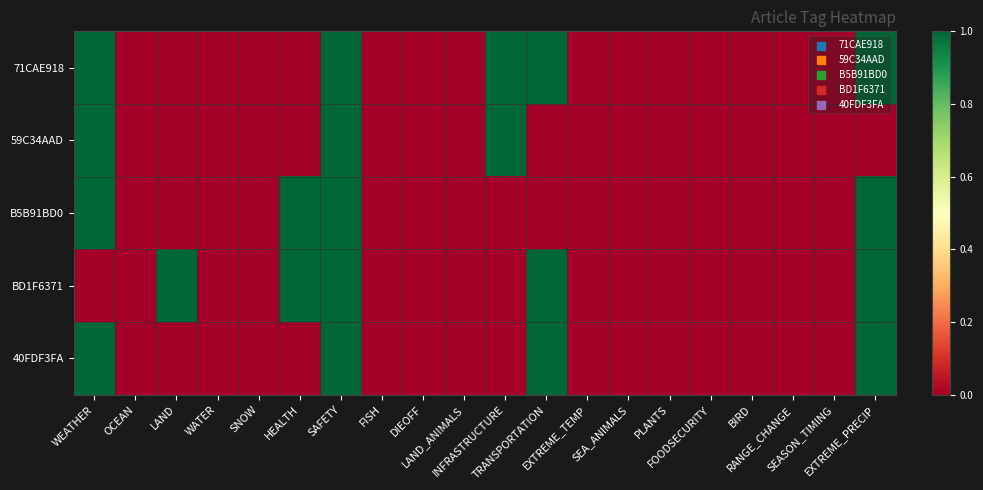

Which has a higher value, PLANTS or SNOW?

PLANTS